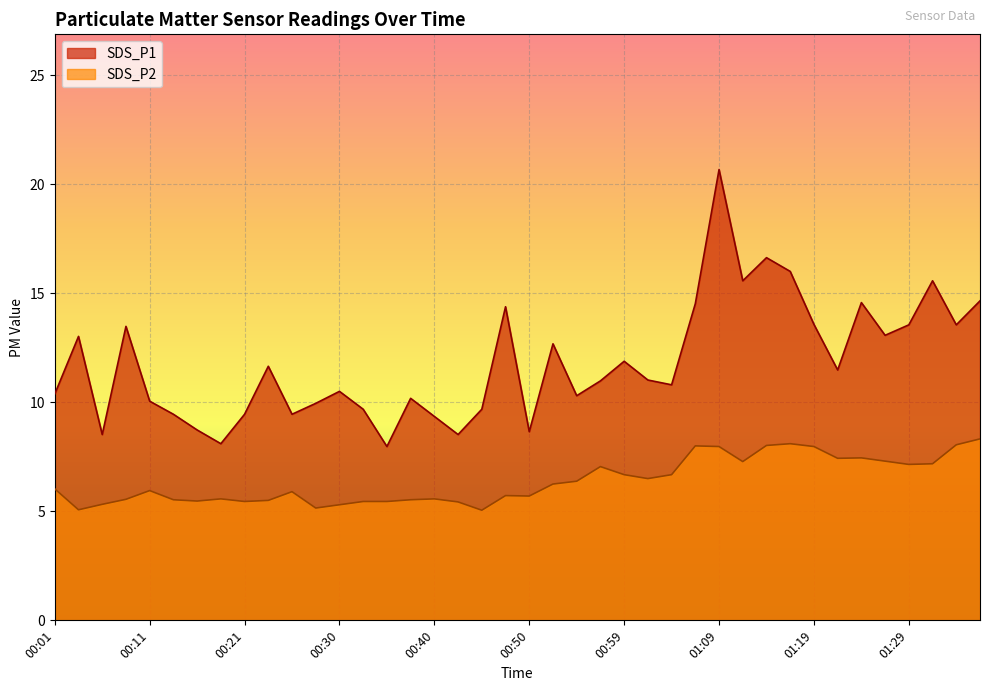

True or false: SDS_P1 and SDS_P2 cross at least once.

False